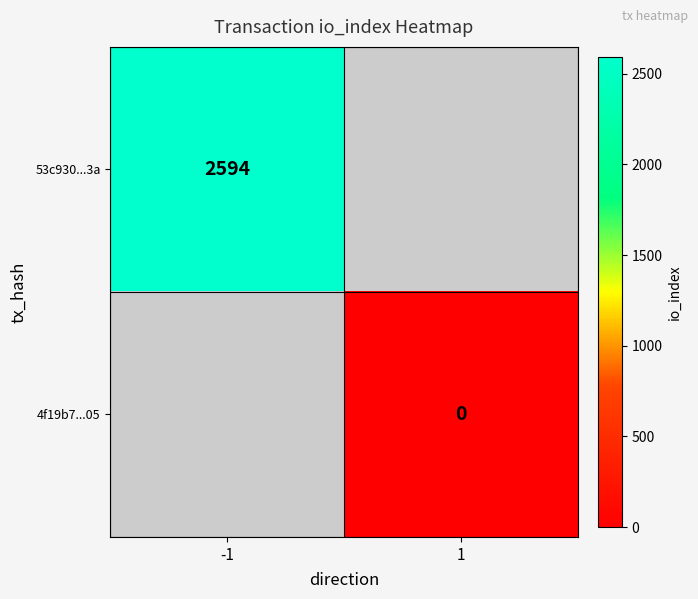

The 53c930...3a series shows 574 at -1. True or false?

False